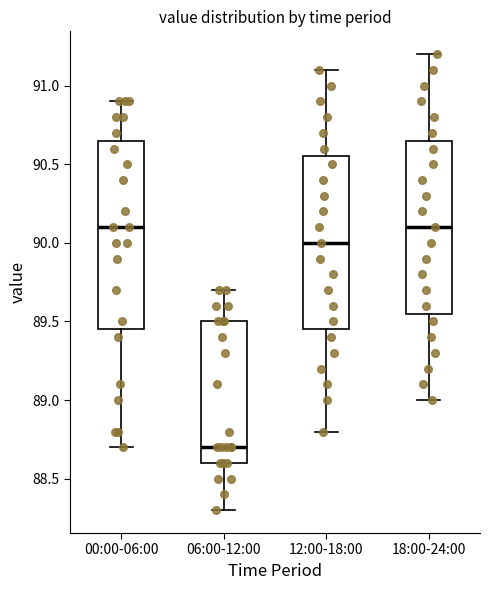

Reading left to right, transcribe this box plot: for each box, give where its median line is, the range the box spans, and where its two whiskers end, as read against the y-axis. The values are not printed on the chart, so give them approximately, as read against the axis.

00:00-06:00: median 90.10, box 89.45 to 90.65, whiskers 88.70 to 90.90
06:00-12:00: median 88.70, box 88.60 to 89.50, whiskers 88.30 to 89.70
12:00-18:00: median 90.00, box 89.45 to 90.55, whiskers 88.80 to 91.10
18:00-24:00: median 90.10, box 89.55 to 90.65, whiskers 89.00 to 91.20